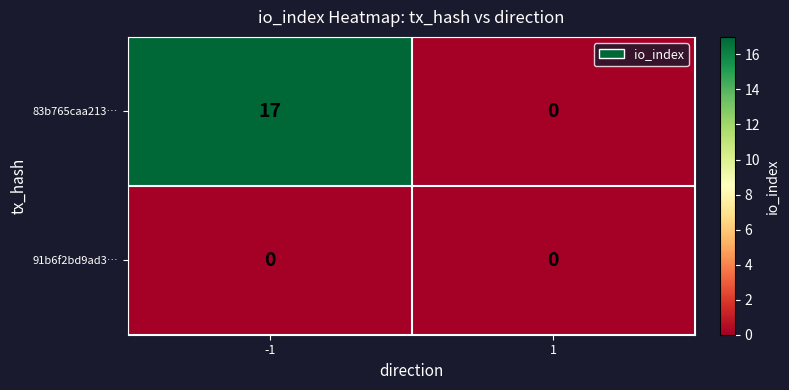

What is the difference between the maximum and minimum values in the 83b765caa213… series?

17